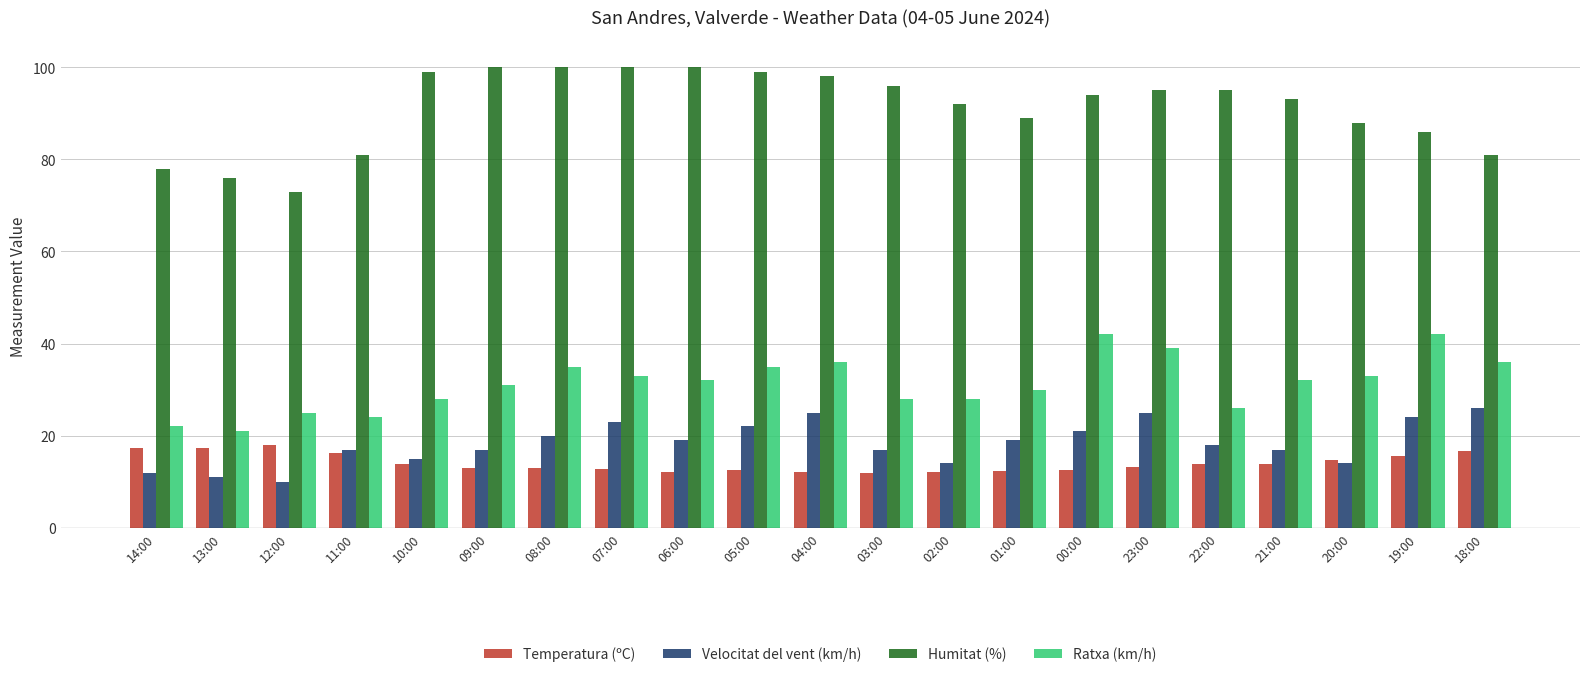

Is the value of Velocitat del vent (km/h) at 07:00 greater than the value of Ratxa (km/h) at 05:00?

No